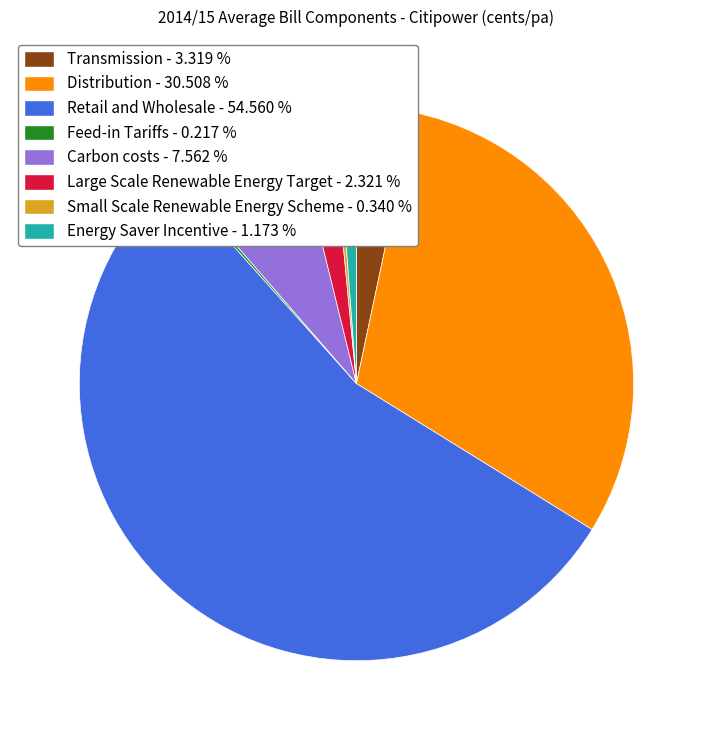

Approximately how many times larger is the value at Distribution - 30.508 % compared to Large Scale Renewable Energy Target - 2.321 %?

13.1